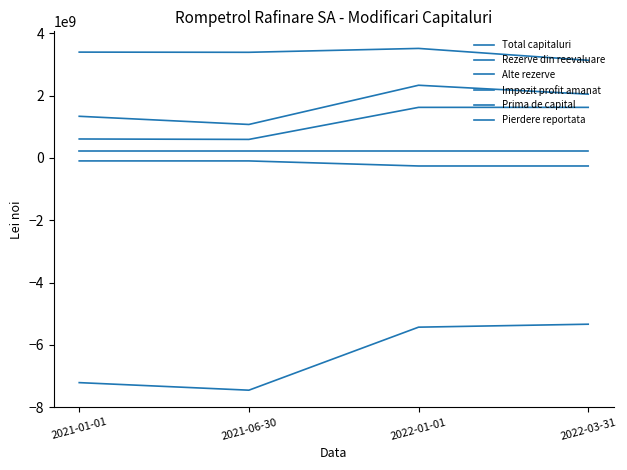

True or false: Total capitaluri and Alte rezerve cross at least once.

False